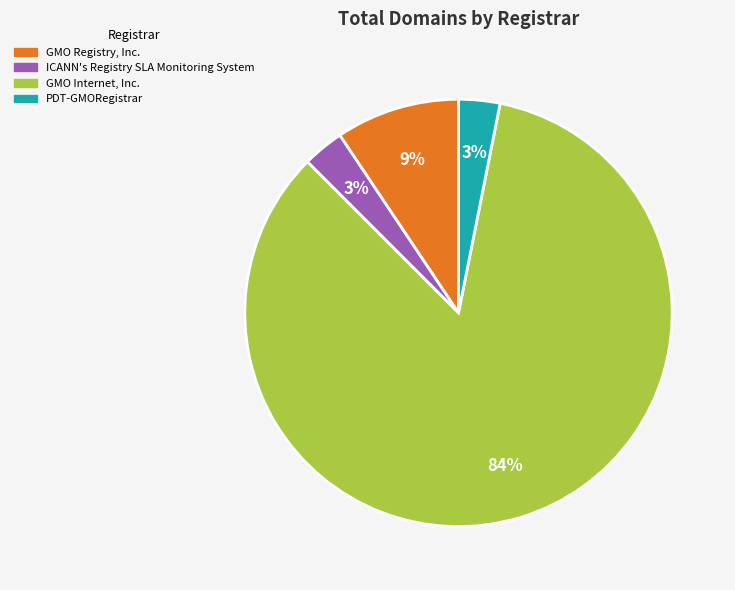

Which has a higher value, PDT-GMORegistrar or GMO Internet, Inc.?

GMO Internet, Inc.